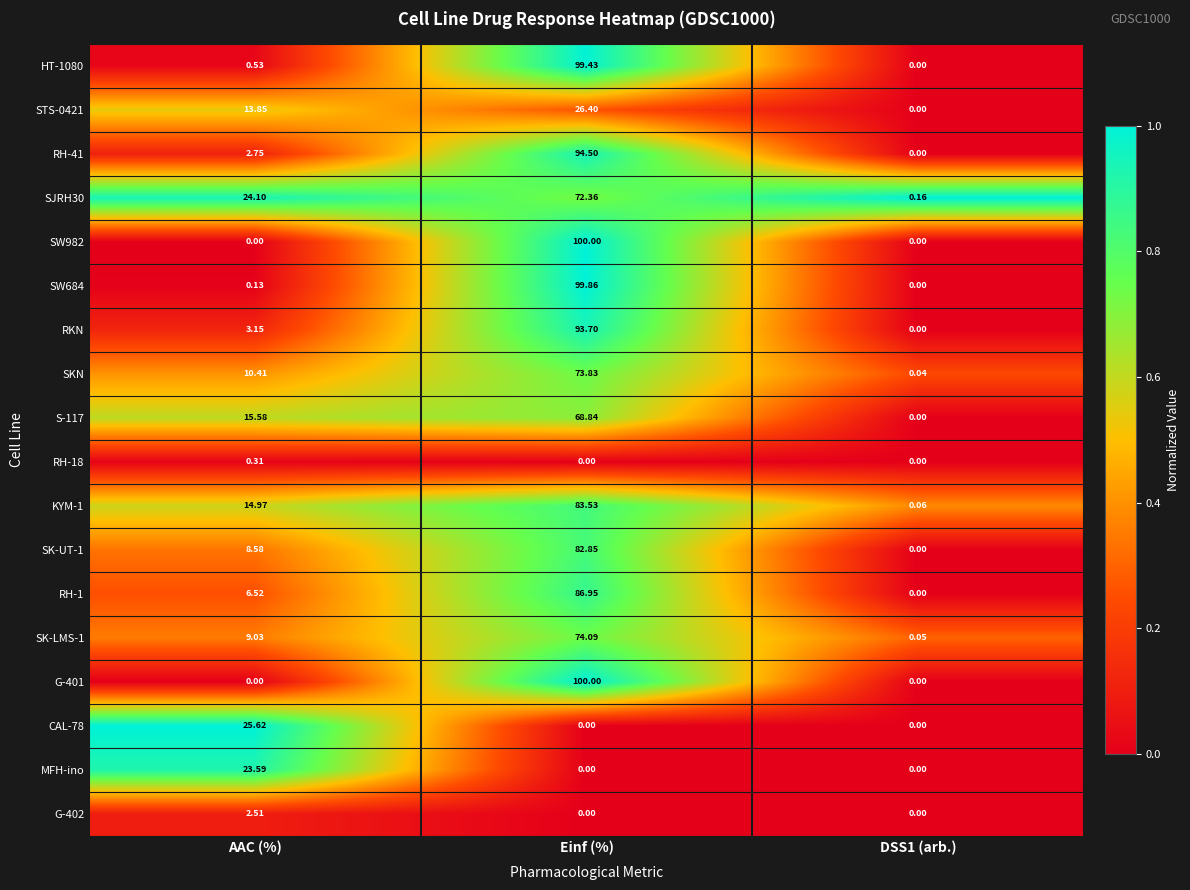

Which category has the highest value in the SJRH30 series?

Einf (%)